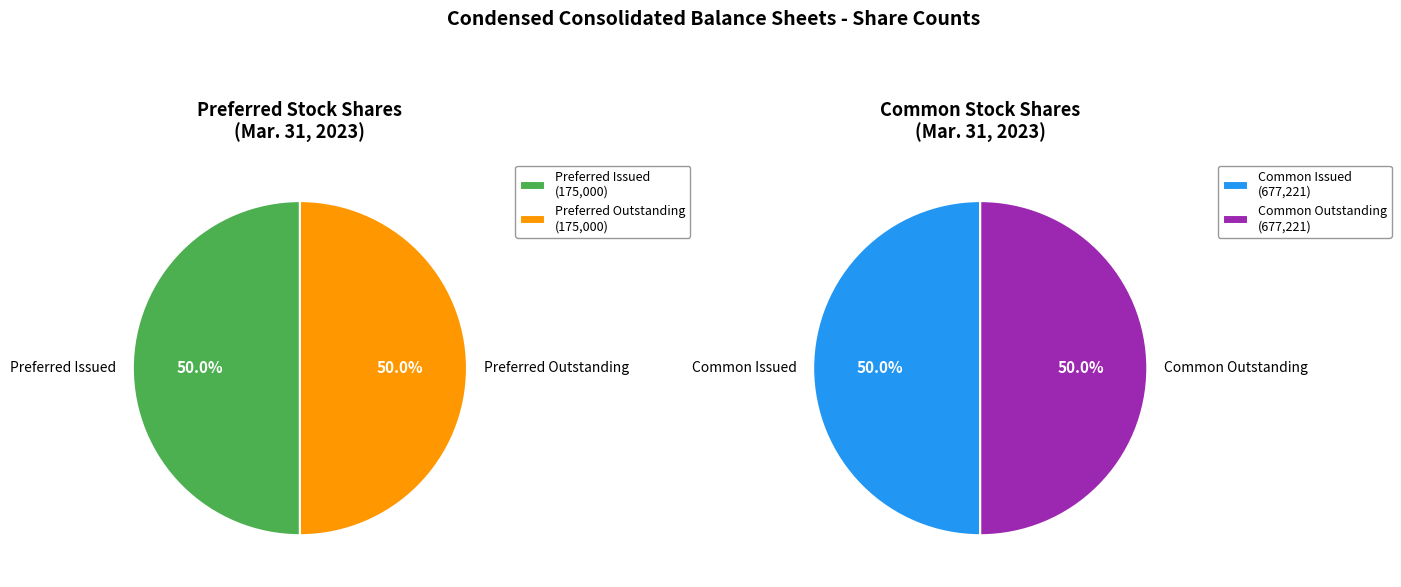

The Common stock, shares, issued slice represents 27% of the pie. True or false?

False